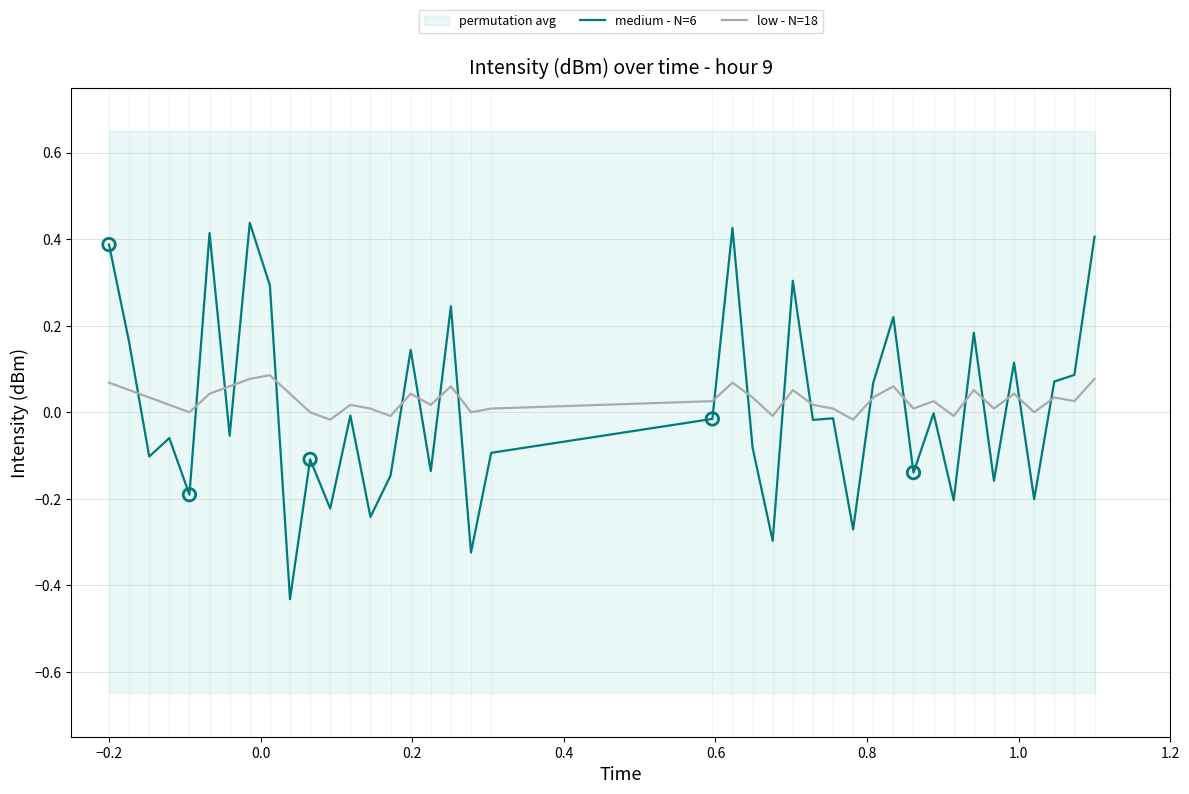

Which series has the largest Y range (max minus min)?

medium - N=6